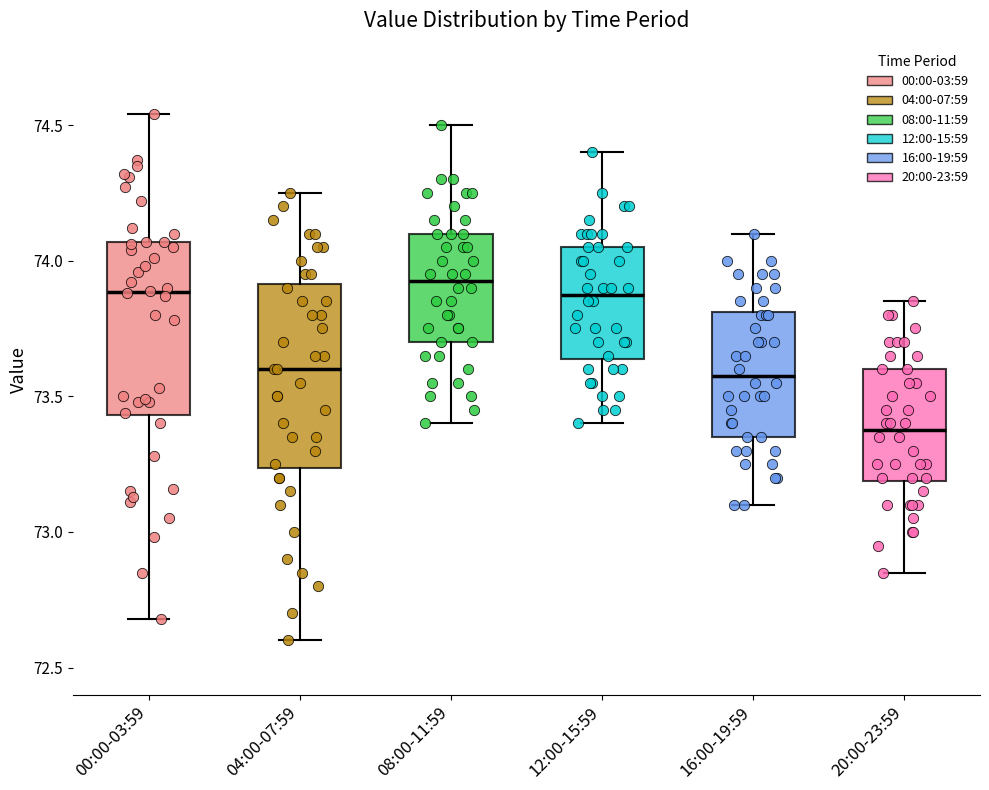

Where is the lower edge of the box for 16:00-19:59 on the y-axis? The values are not printed on the chart, so give them approximately, as read against the axis.

73.35